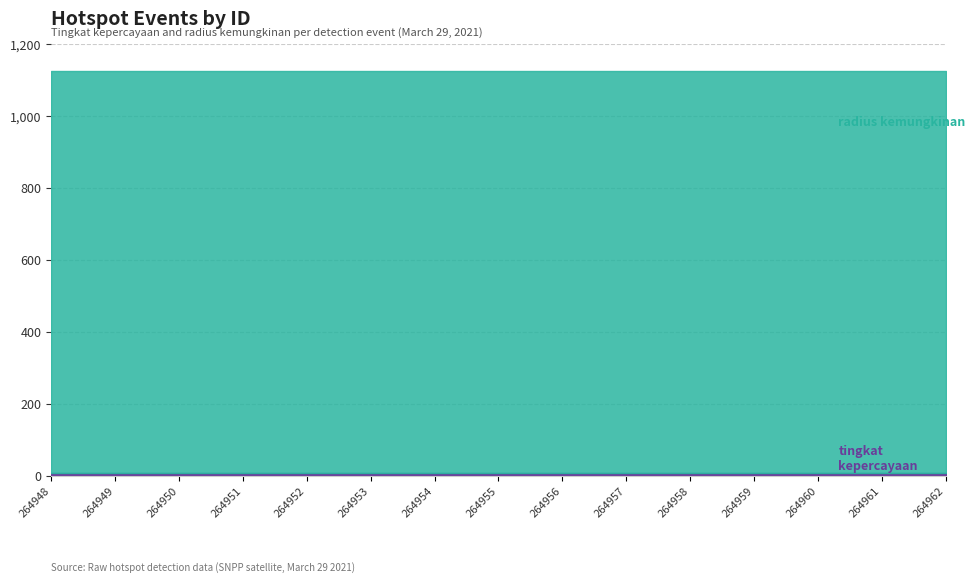

What is the maximum value shown in the chart?

1125